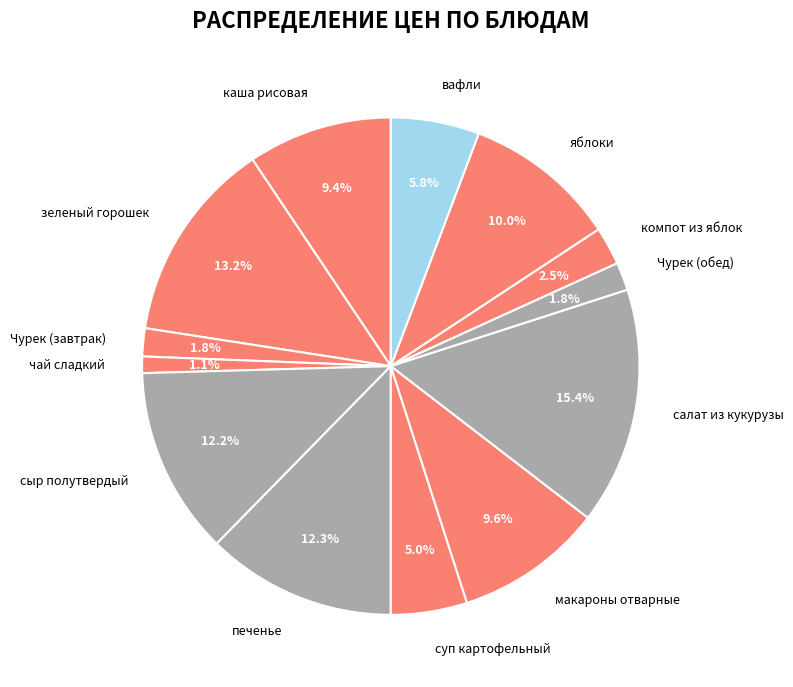

Count the number of slices in the pie.

13